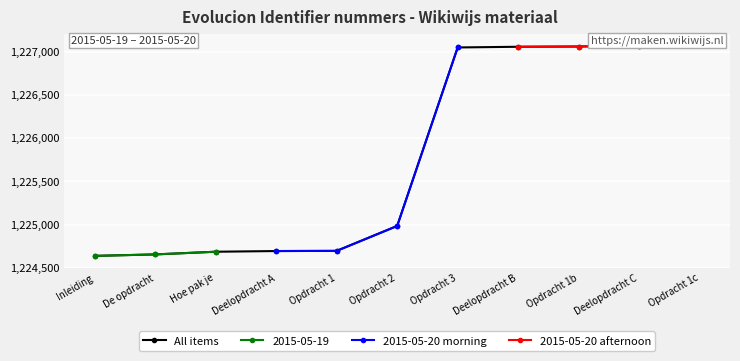

True or false: All items and 2015-05-20 morning intersect in this chart.

False